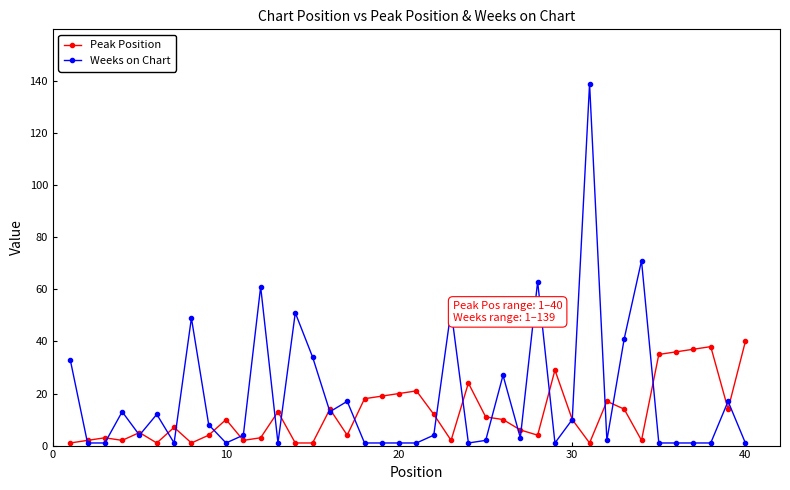

True or false: Weeks on Chart has more than 2 points higher than both neighbors.

True